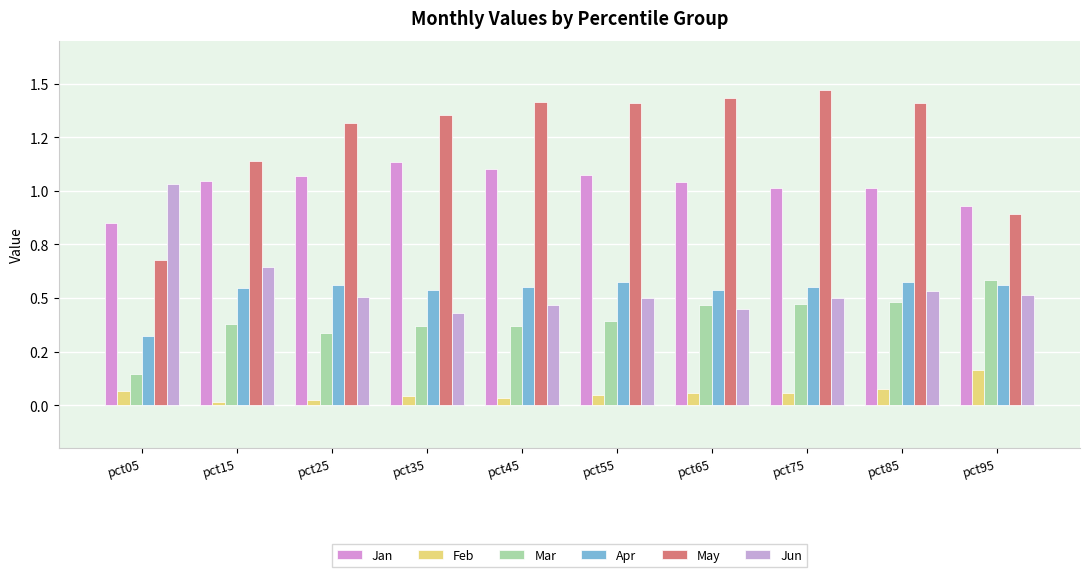

Does the chart contain any negative values?

No